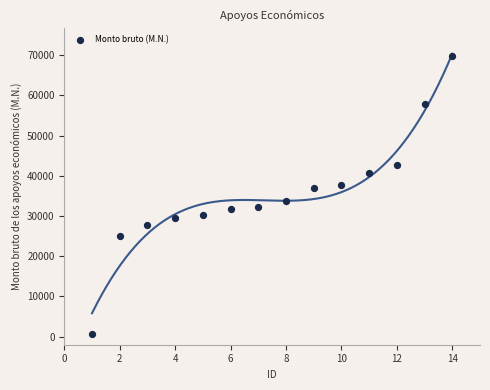

What is the range of Y values (max minus min)?

69215